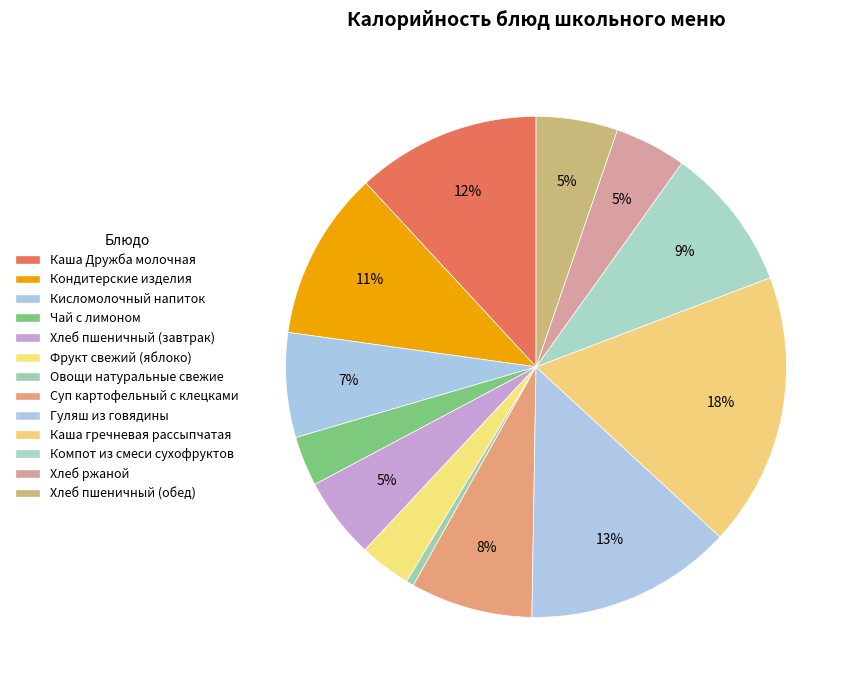

What is the change in value from Фрукт свежий (яблоко) to Суп картофельный с клецками?

+60.8